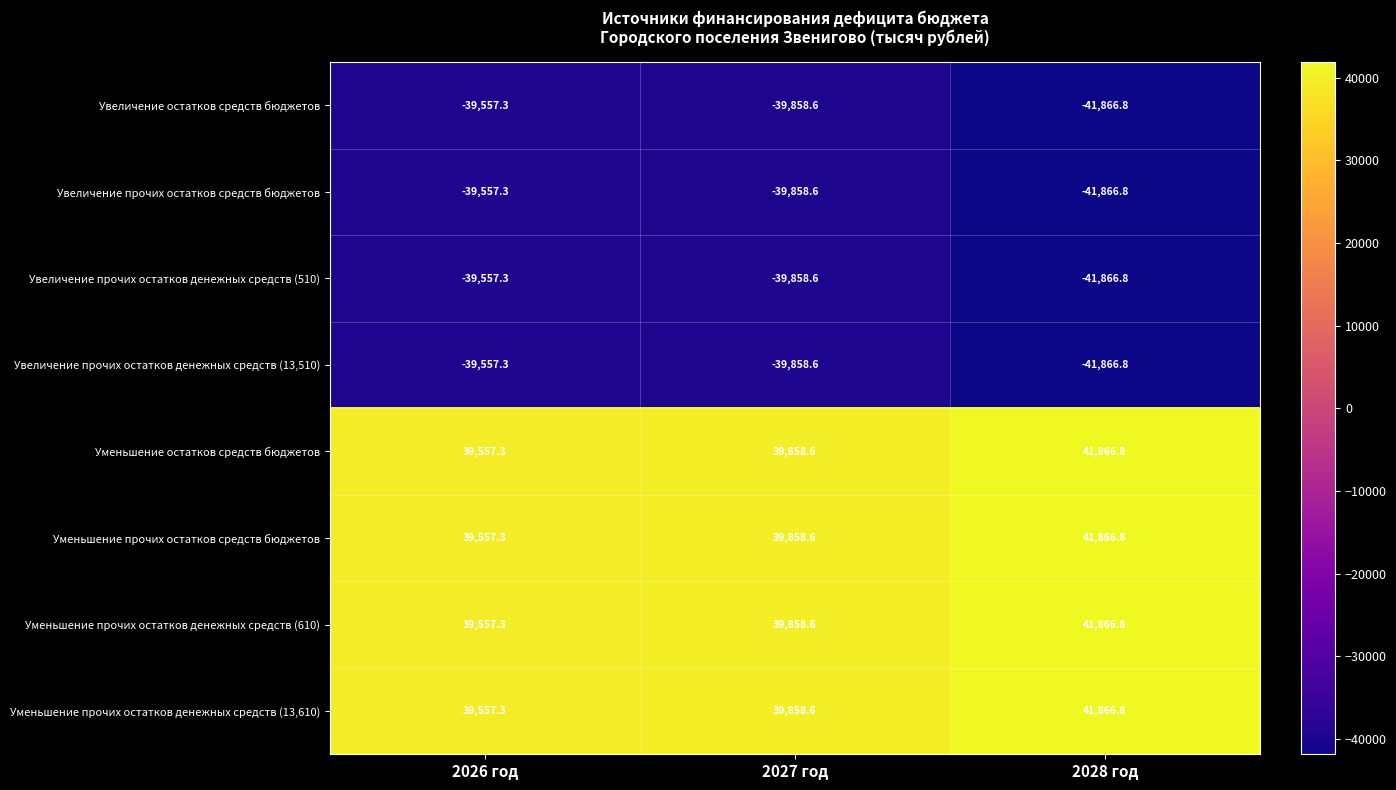

The value of Уменьшение прочих остатков средств бюджетов at 2027 год is 39858.6. True or false?

True